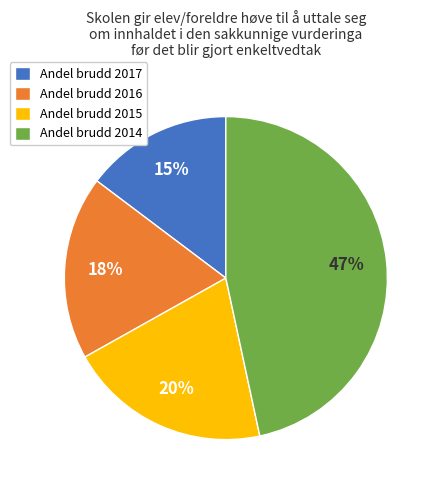

Rank the categories by value from lowest to highest.

Andel brudd 2017, Andel brudd 2016, Andel brudd 2015, Andel brudd 2014